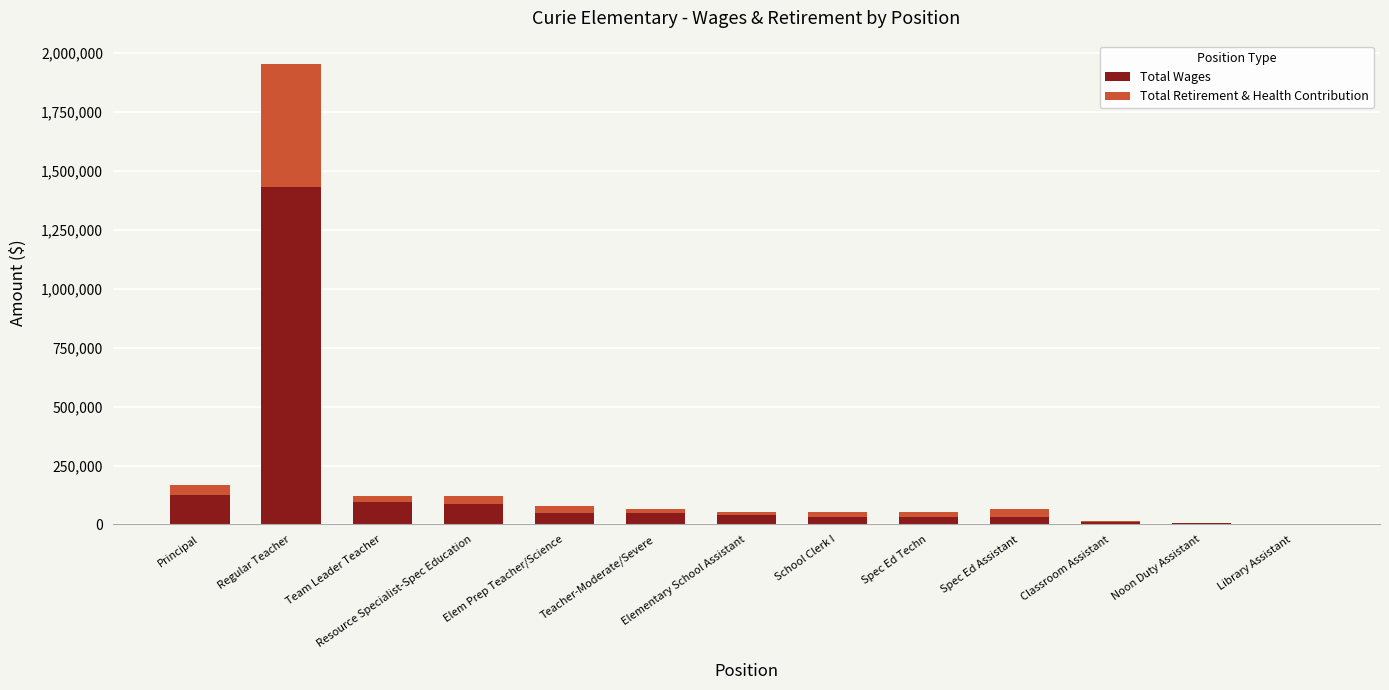

What is the highest value of the Total Wages series?

1430904